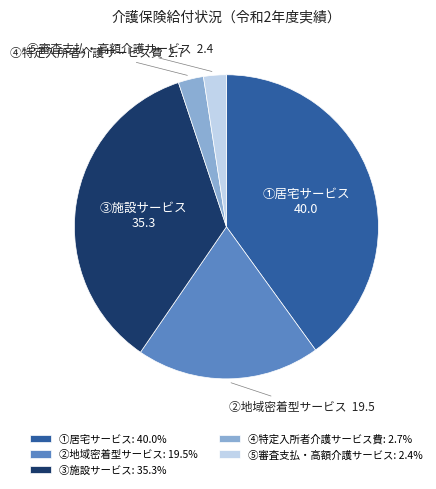

What is the largest slice in the pie chart?

①居宅サービス